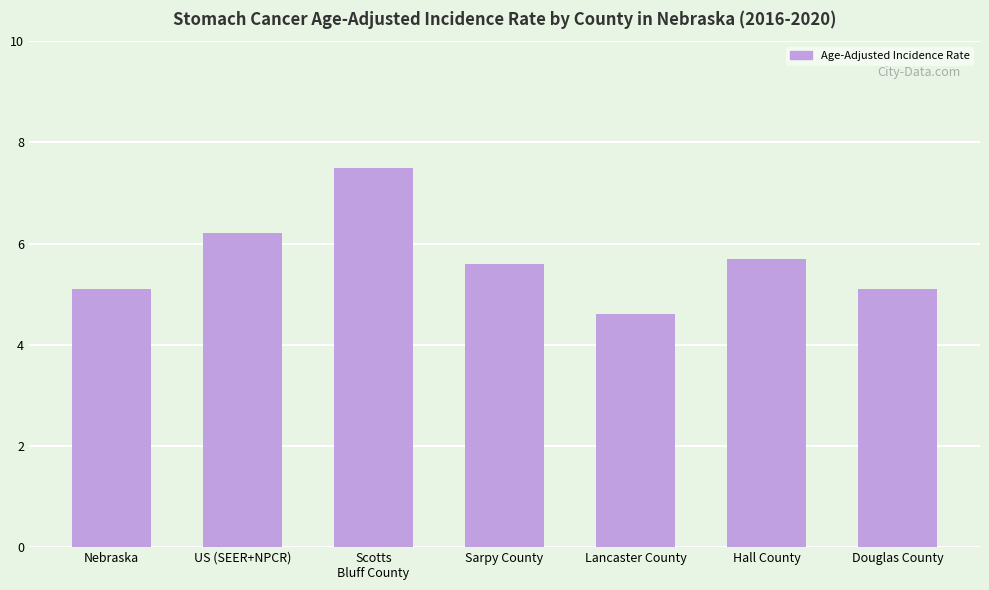

Reading left to right, list all the values displayed in this chart.

5.1	6.2	7.5	5.6	4.6	5.7	5.1